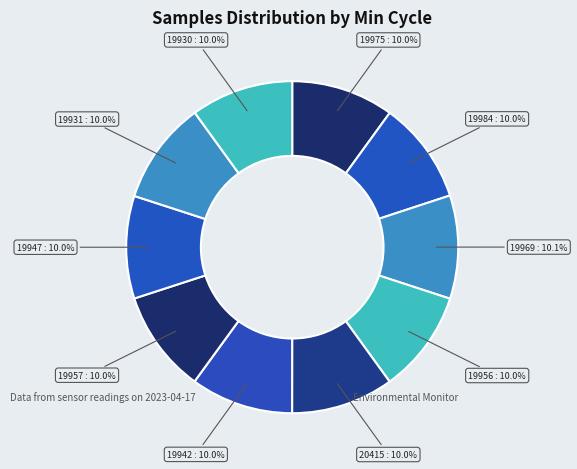

Count the number of slices in the pie.

10